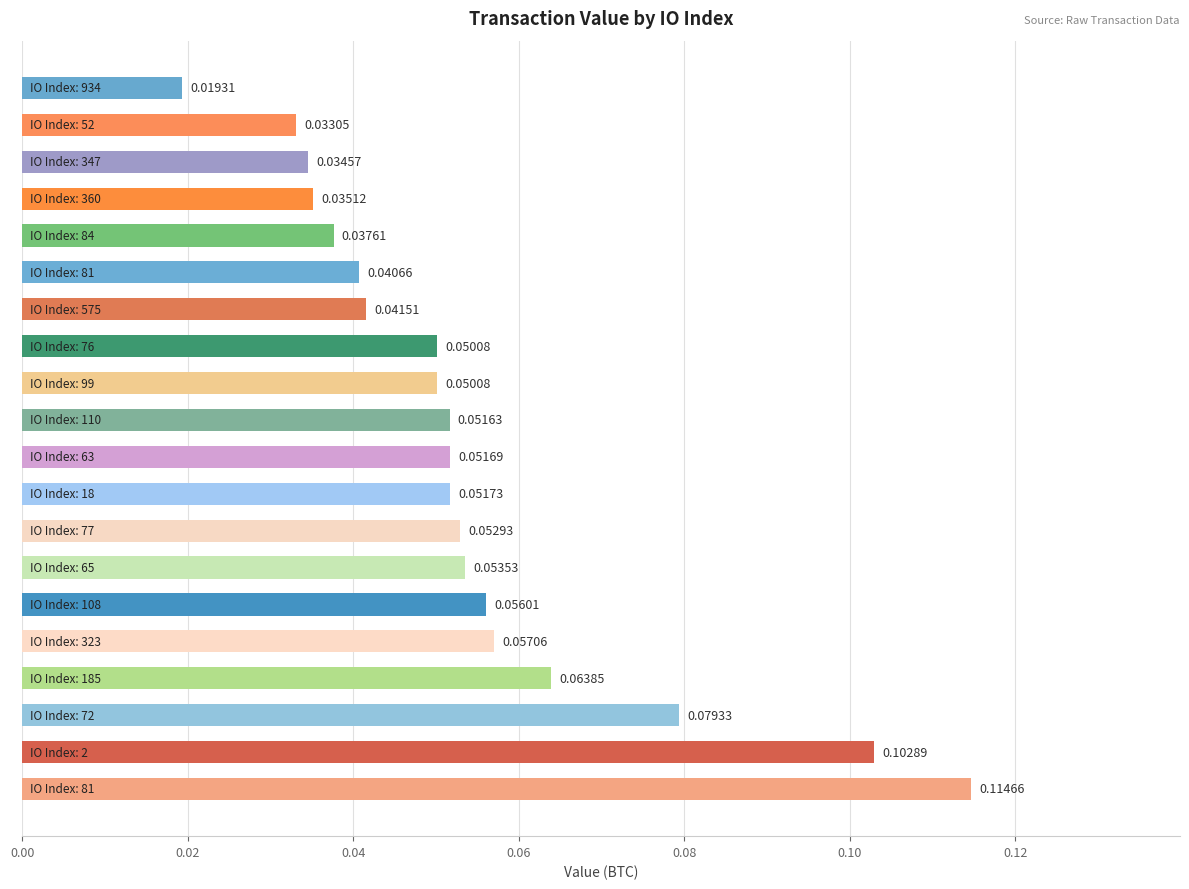

How many bars are there in total?

20